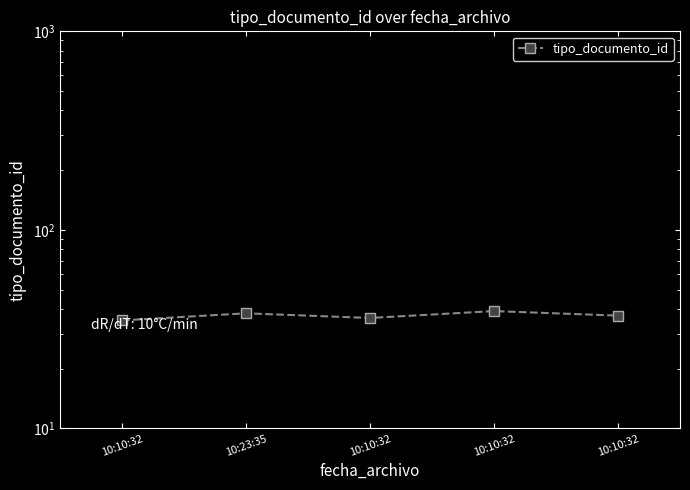

What is the difference between the values at 10:10:32 and 10:10:32?

4